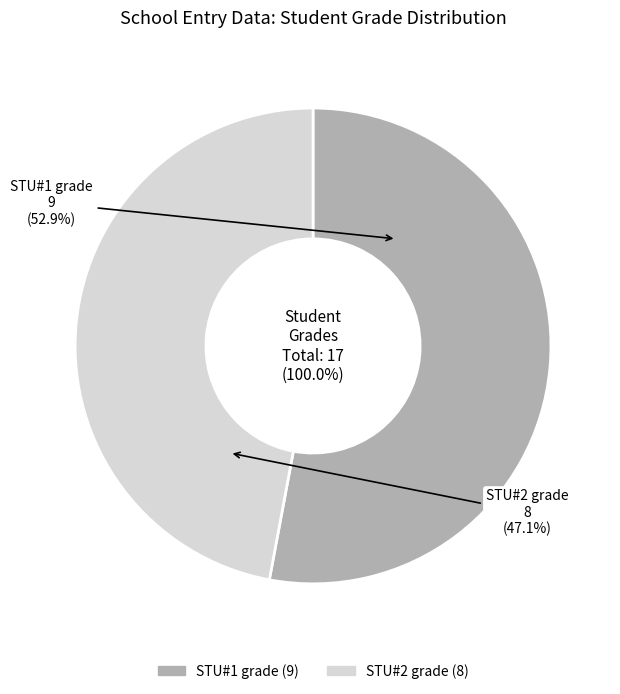

What is the ratio of the value at STU#1 grade (9) to the value at STU#2 grade (8)?

1.1